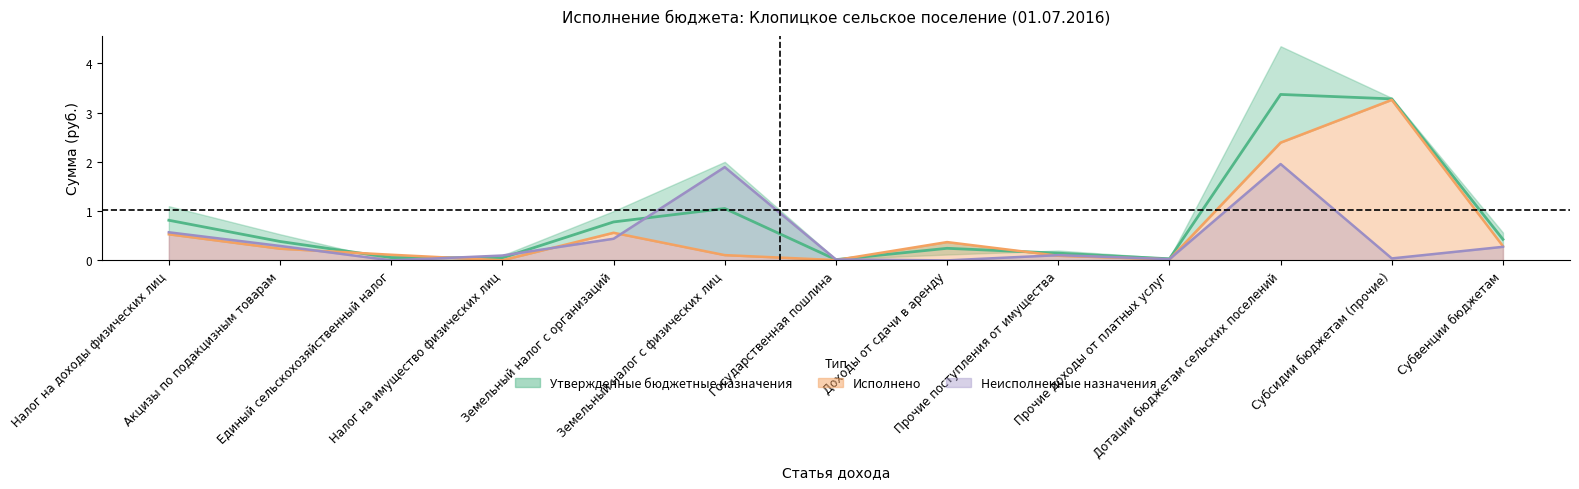

At which label is Неисполненные назначения closest to 0?

Единый сельскохозяйственный налог